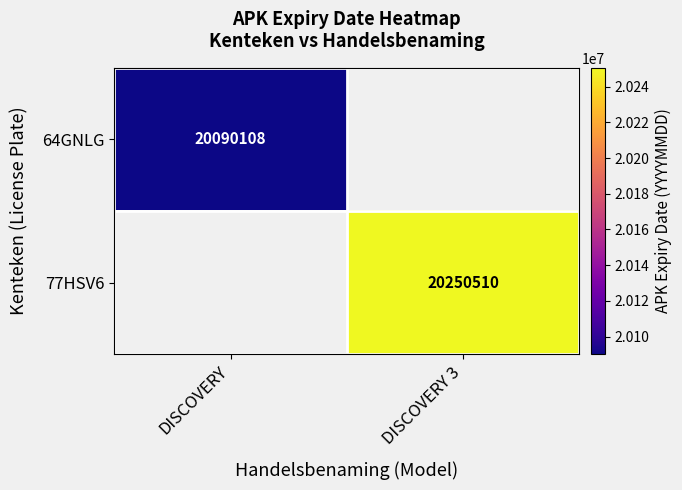

Is the value of 64GNLG at DISCOVERY greater than the value of 77HSV6 at DISCOVERY 3?

No